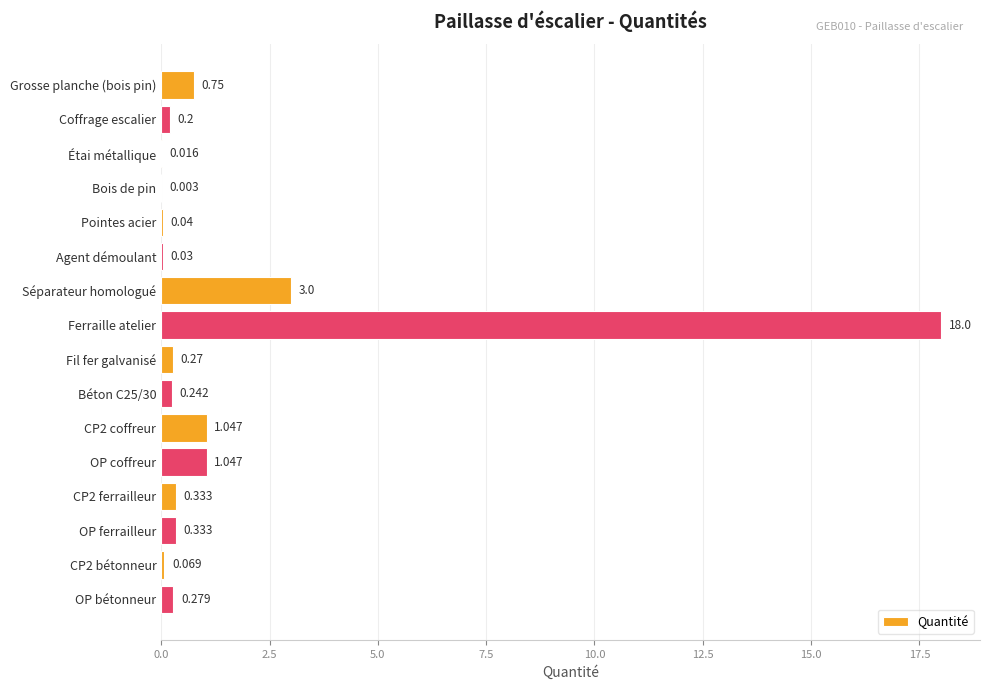

Which has a higher value, Fil fer galvanisé or OP coffreur?

OP coffreur